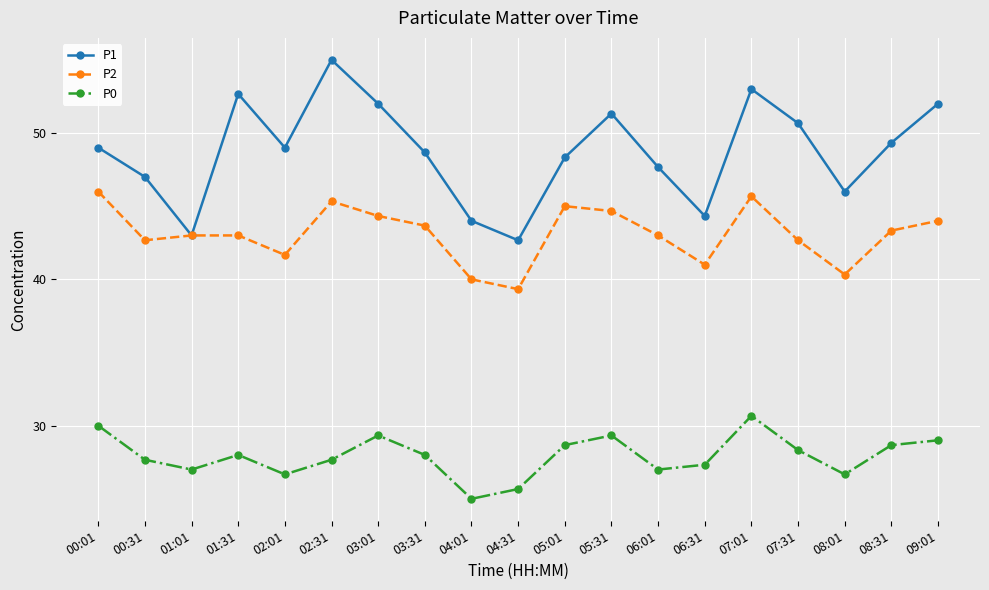

Rank the series by their maximum value, from lowest to highest.

P0, P2, P1